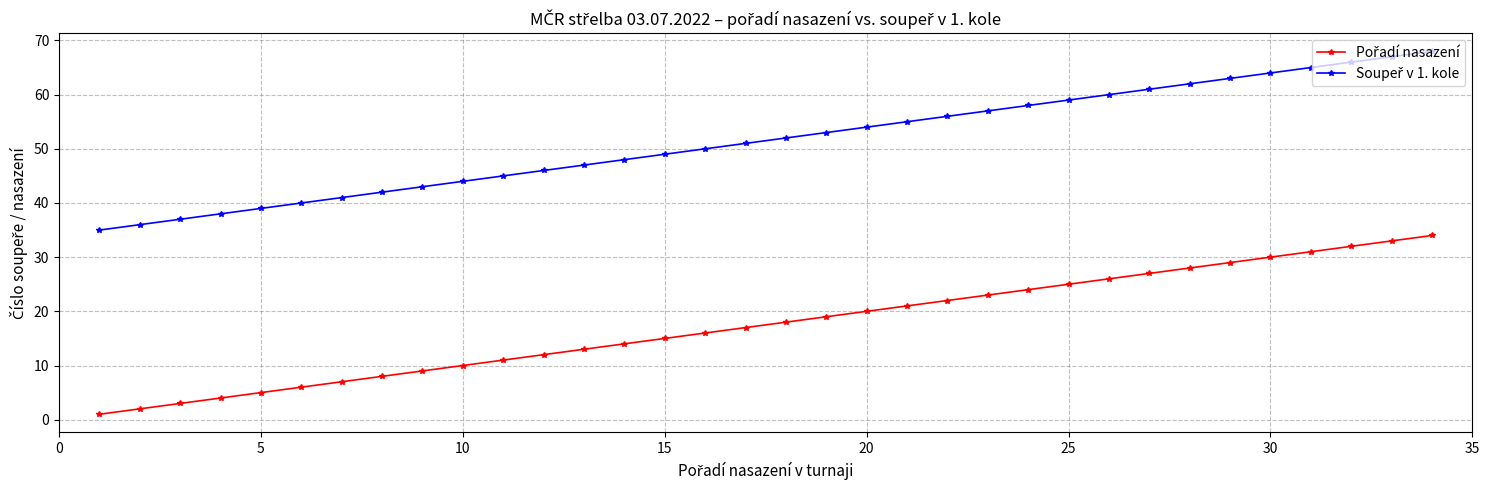

What is the maximum value shown in the chart?

68